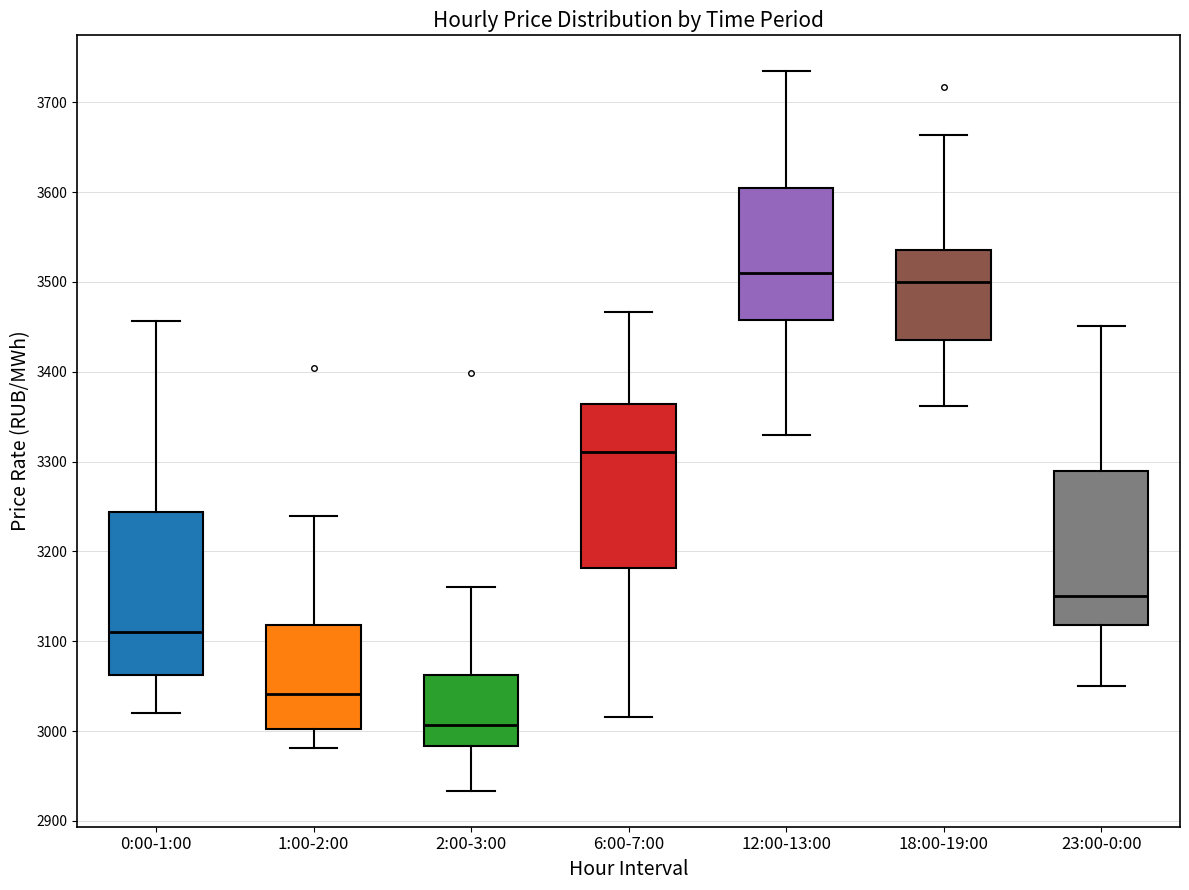

Reading left to right, transcribe this box plot: for each box, give where its median line is, the range the box spans, and where its two whiskers end, as read against the y-axis. The values are not printed on the chart, so give them approximately, as read against the axis.

0:00-1:00: median 3110, box 3060 to 3240, whiskers 3020 to 3460
1:00-2:00: median 3040, box 3000 to 3120, whiskers 2980 to 3240
2:00-3:00: median 3010, box 2980 to 3060, whiskers 2930 to 3160
6:00-7:00: median 3310, box 3180 to 3360, whiskers 3020 to 3470
12:00-13:00: median 3510, box 3460 to 3600, whiskers 3330 to 3730
18:00-19:00: median 3500, box 3430 to 3530, whiskers 3360 to 3660
23:00-0:00: median 3150, box 3120 to 3290, whiskers 3050 to 3450